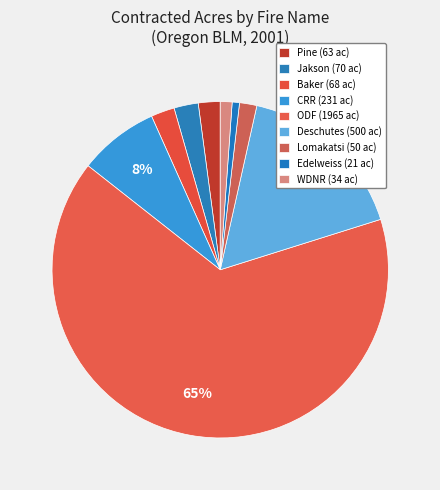

Count the number of slices in the pie.

9